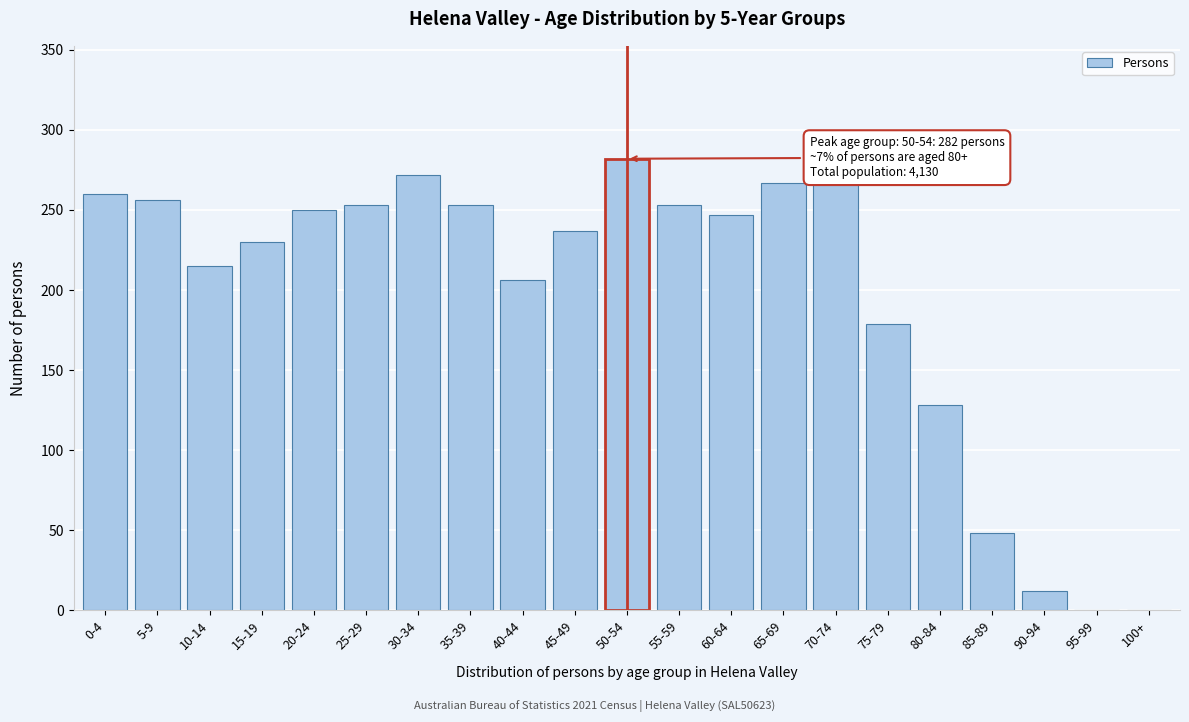

Reading left to right, list all the values displayed in this chart.

0-4=260	5-9=256	10-14=215	15-19=230	20-24=250	25-29=253	30-34=272	35-39=253	40-44=206	45-49=237	50-54=282	55-59=253	60-64=247	65-69=267	70-74=267	75-79=179	80-84=128	85-89=48	90-94=12	95-99=0	100+=0